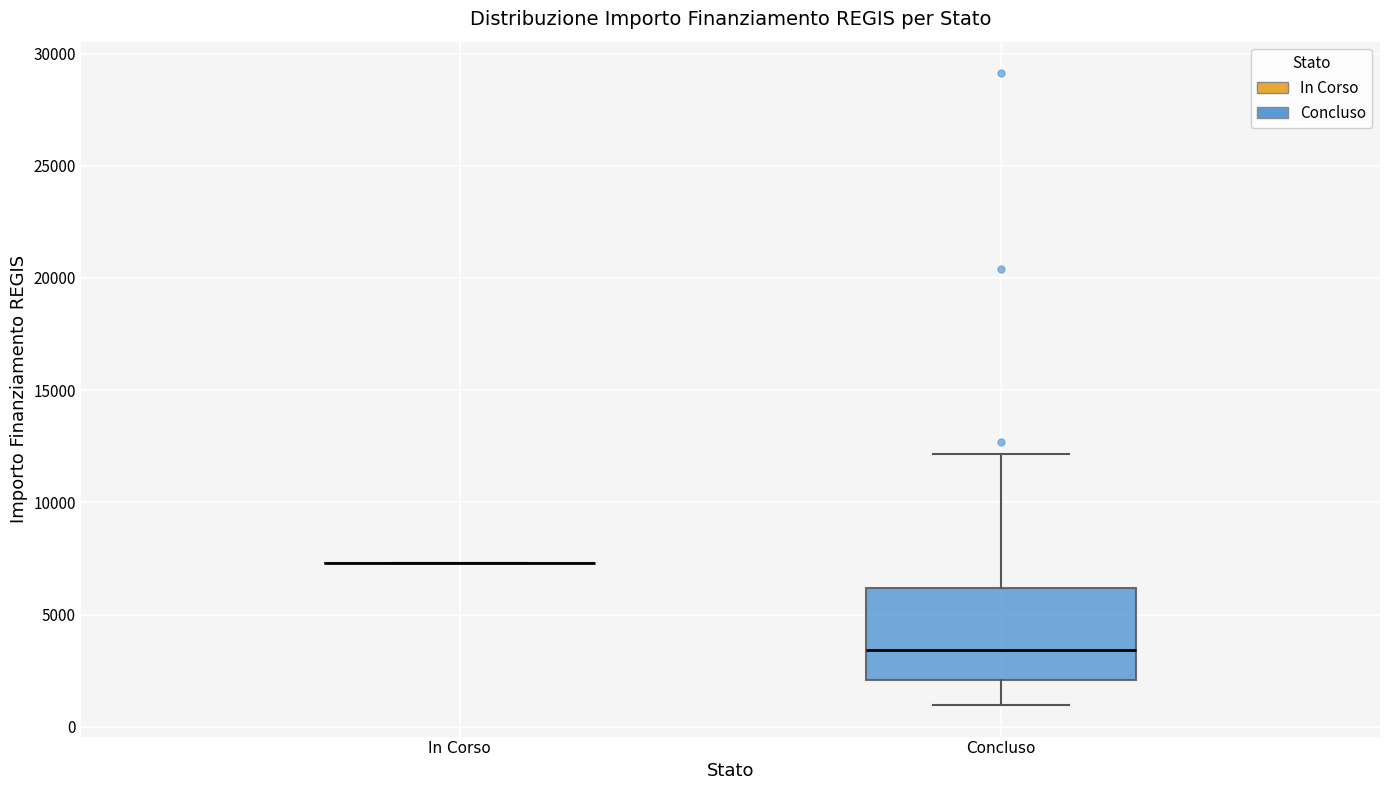

Reading left to right, read every box against the y-axis: the position of its median line, the range the box covers, and the ends of its whiskers. The values are not printed on the chart, so give them approximately, as read against the axis.

In Corso: box collapsed to a line at 7500, whiskers 7500 to 7500
Concluso: median 3500, box 2000 to 6000, whiskers 1000 to 12000